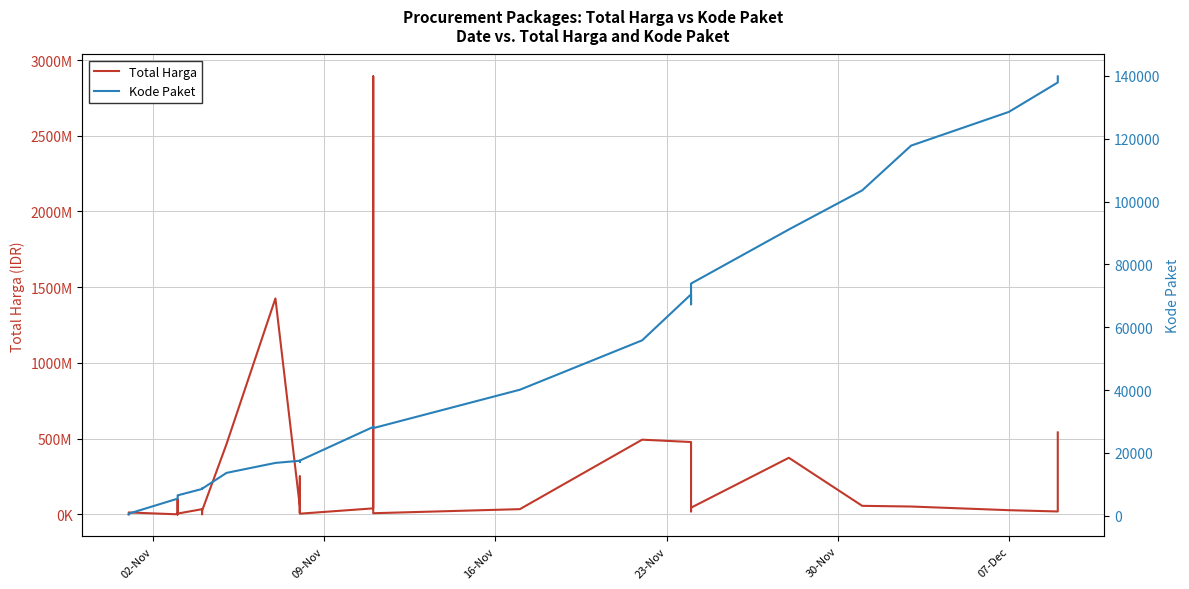

What is the difference between the highest and lowest values at 23-Nov?

98766573